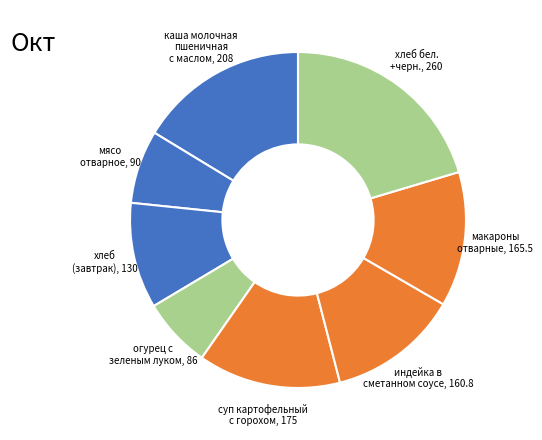

Does огурец с зеленым луком, 86 represent more than half of the total?

No